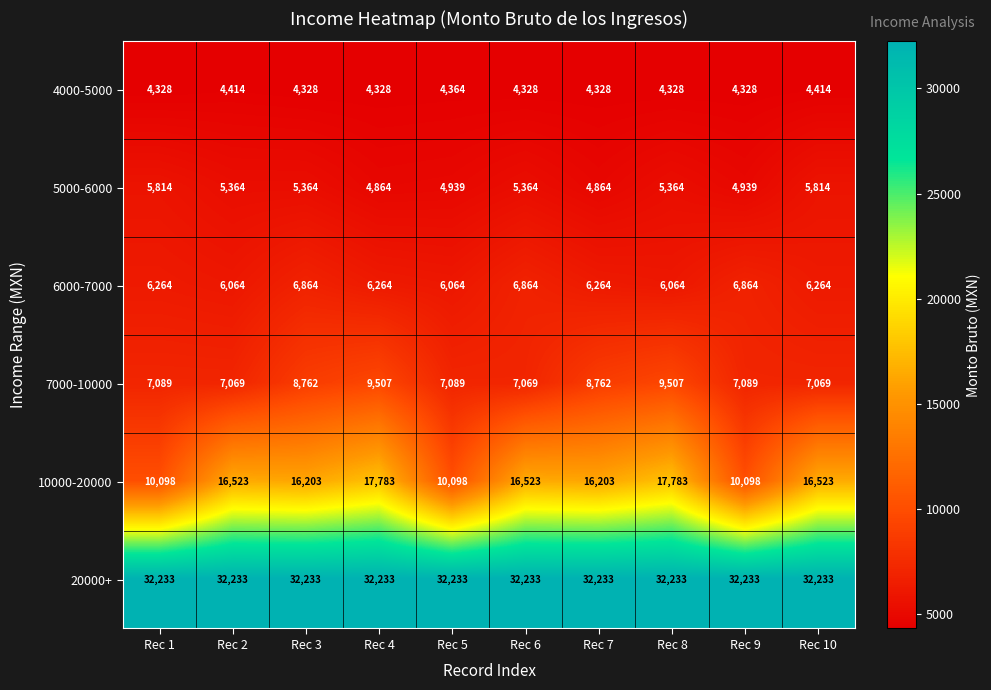

What is the total value across all series at Rec 4?

74979